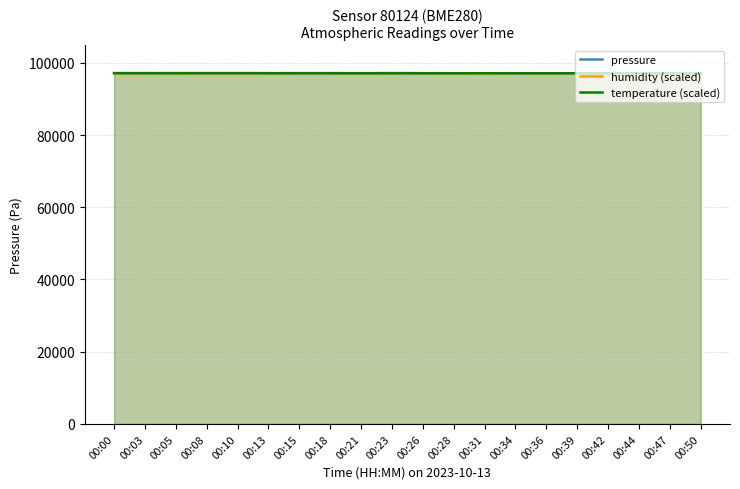

How many intersections are there between humidity (scaled) and temperature (scaled)?

7